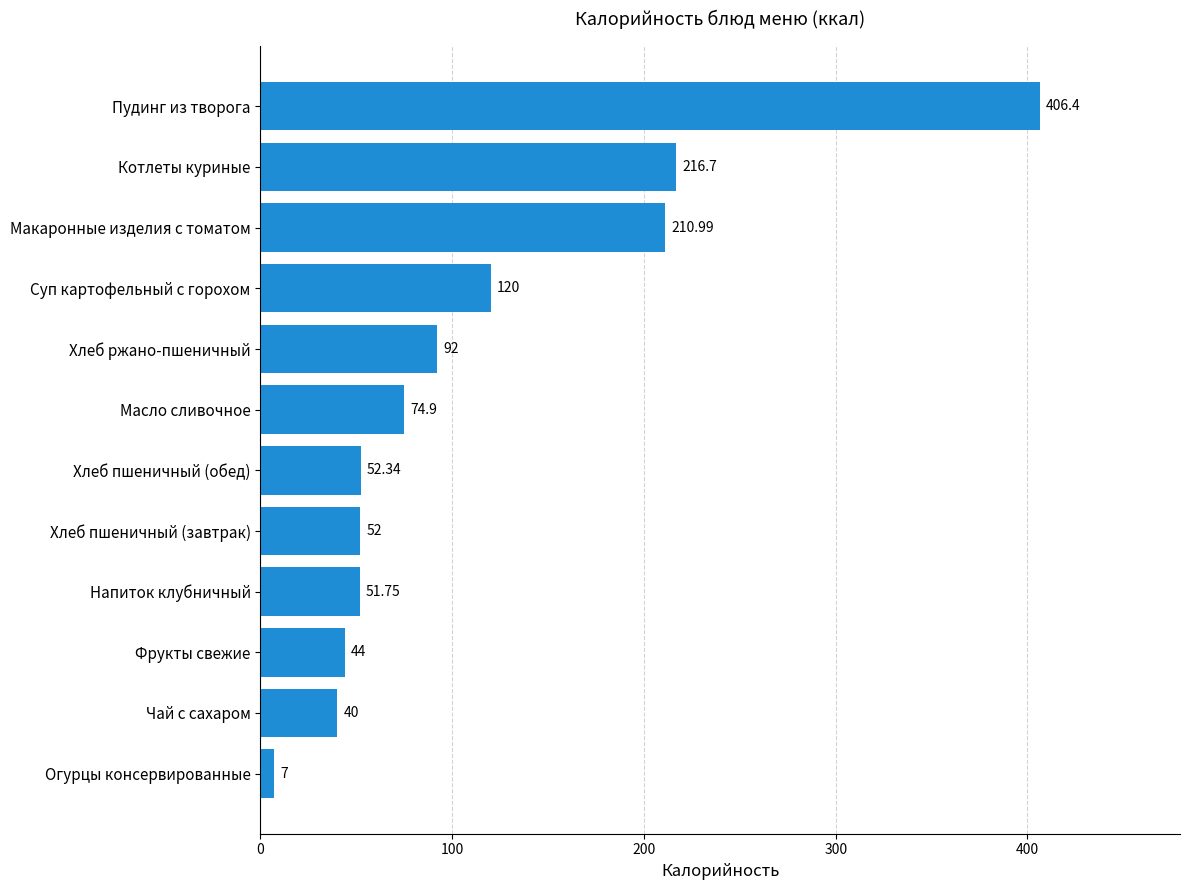

What is the difference between the maximum and minimum values?

399.4